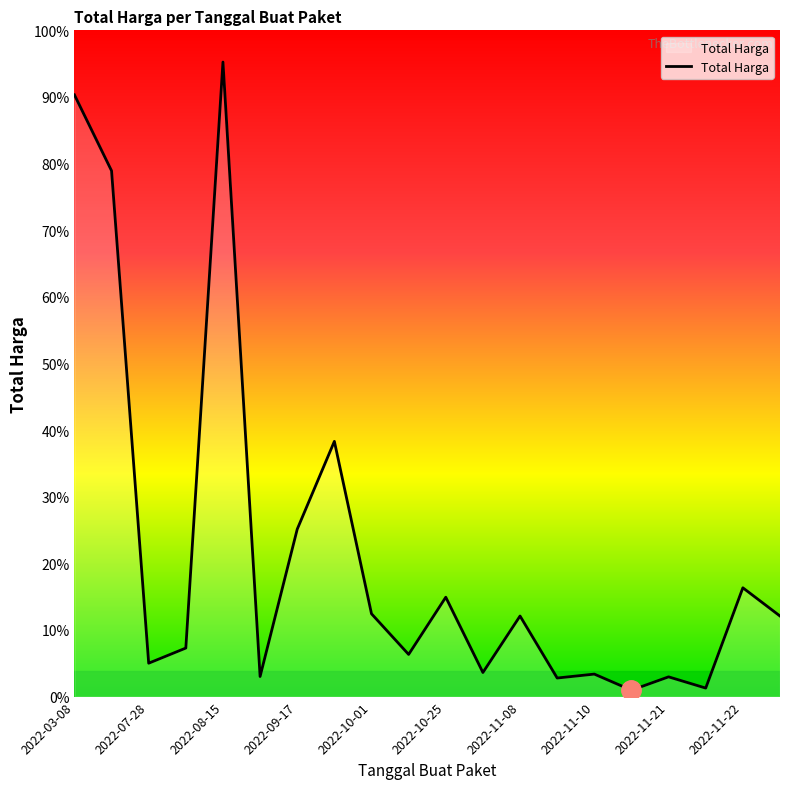

What is the smallest value displayed?

3825000